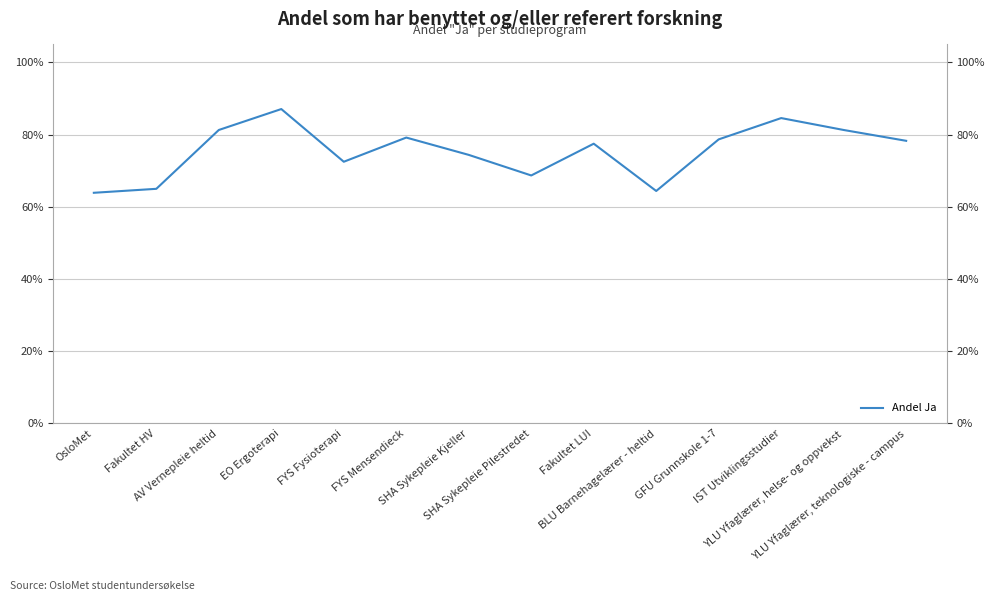

List the labels in order of value, largest first.

EO Ergoterapi, IST Utviklingsstudier, AV Vernepleie heltid, YLU Yfaglærer, helse- og oppvekst, FYS Mensendieck, GFU Grunnskole 1-7, YLU Yfaglærer, teknologiske - campus, Fakultet LUI, SHA Sykepleie Kjeller, FYS Fysioterapi, SHA Sykepleie Pilestredet, Fakultet HV, BLU Barnehagelærer - heltid, OsloMet